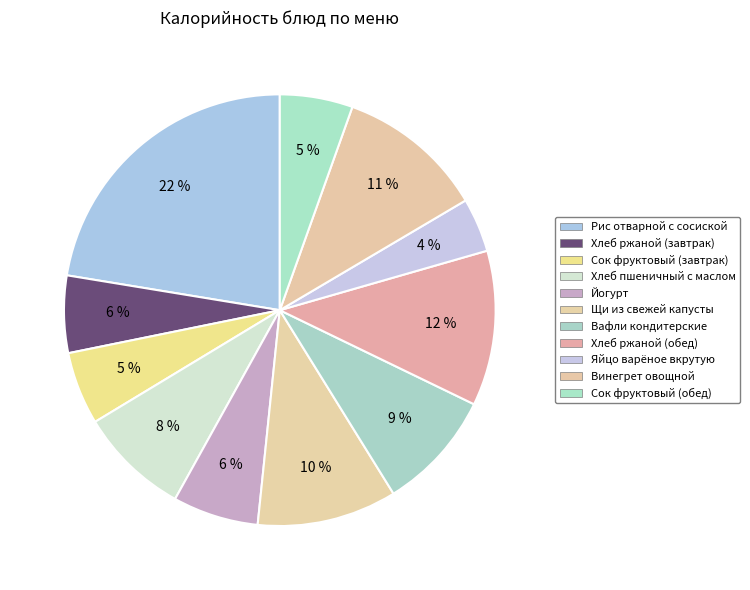

True or false: Винегрет овощной accounts for 11% of the total.

True